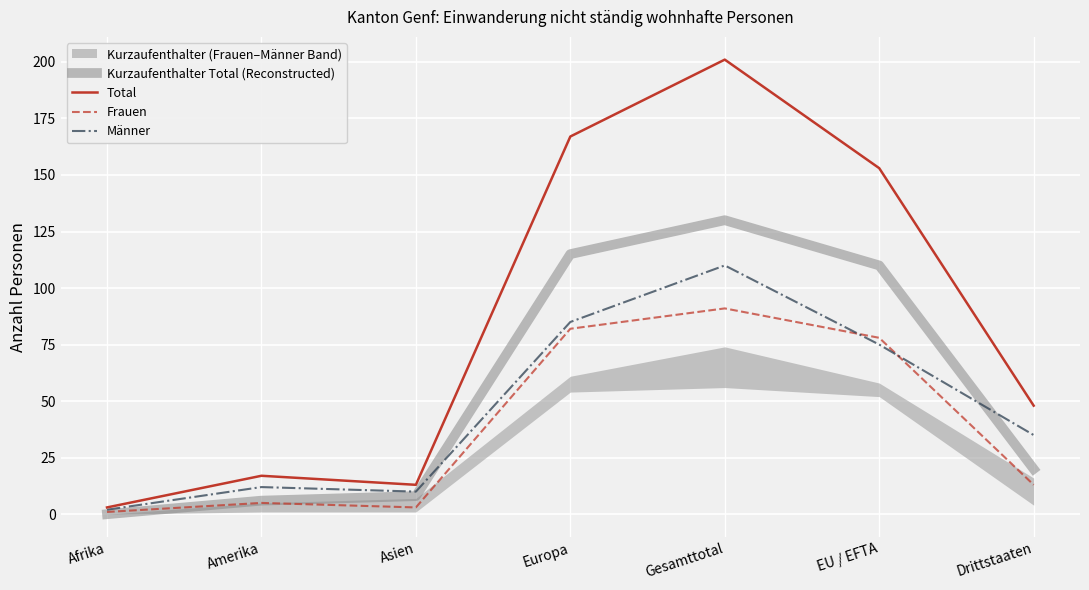

Is the value of Frauen at Asien greater than the value of Total at Amerika?

No